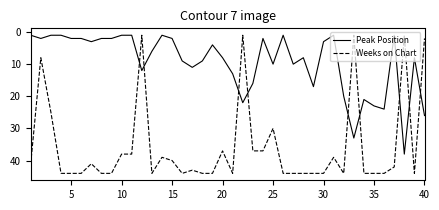

Reading right to left, transcribe all the data shown in this chart.

Peak Position: 26	8	38	1	24	23	21	33	20	1	3	17	8	10	1	10	2	16	22	13	8	4	9	11	9	2	1	6	12	1	1	2	2	3	2	2	1	1	2	1
Weeks on Chart: 2	44	1	42	44	44	44	1	44	39	44	44	44	44	44	30	37	37	1	44	37	44	44	43	44	40	39	44	1	38	38	44	44	41	44	44	44	25	8	41